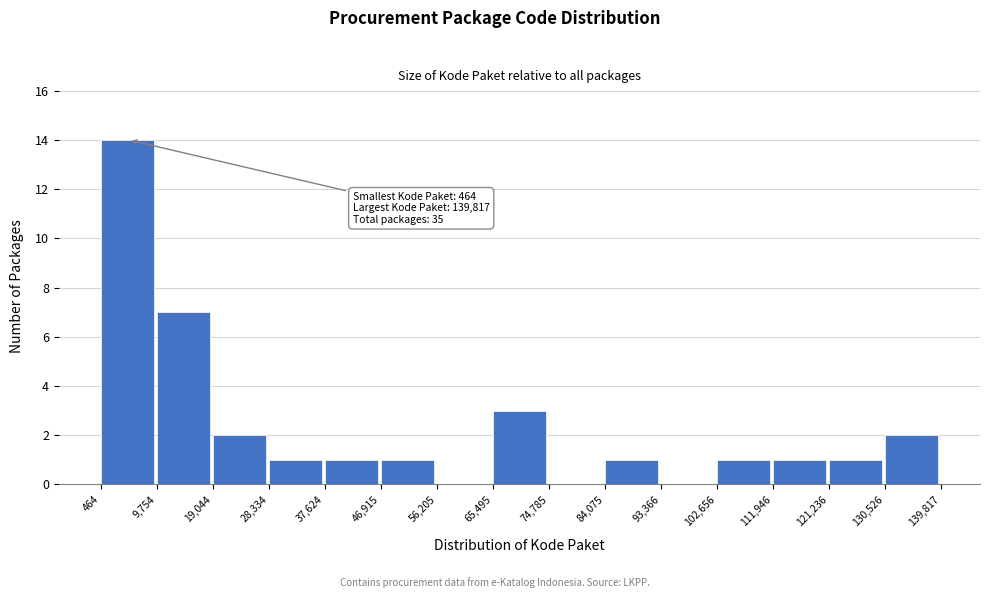

Which range on the x-axis has the tallest bar?

464 to 9,754